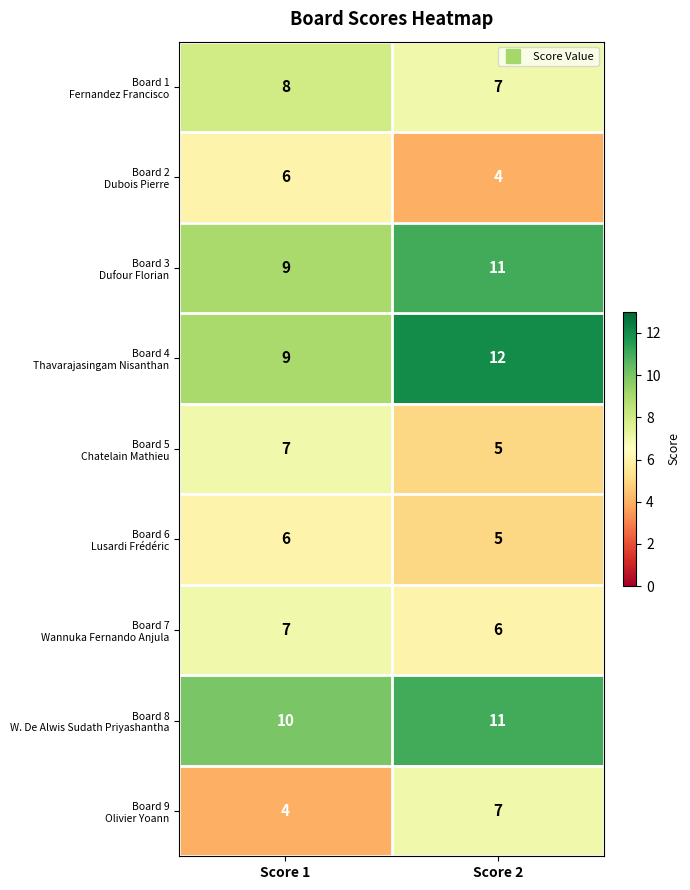

What is the total value across all series at Score 2?

68